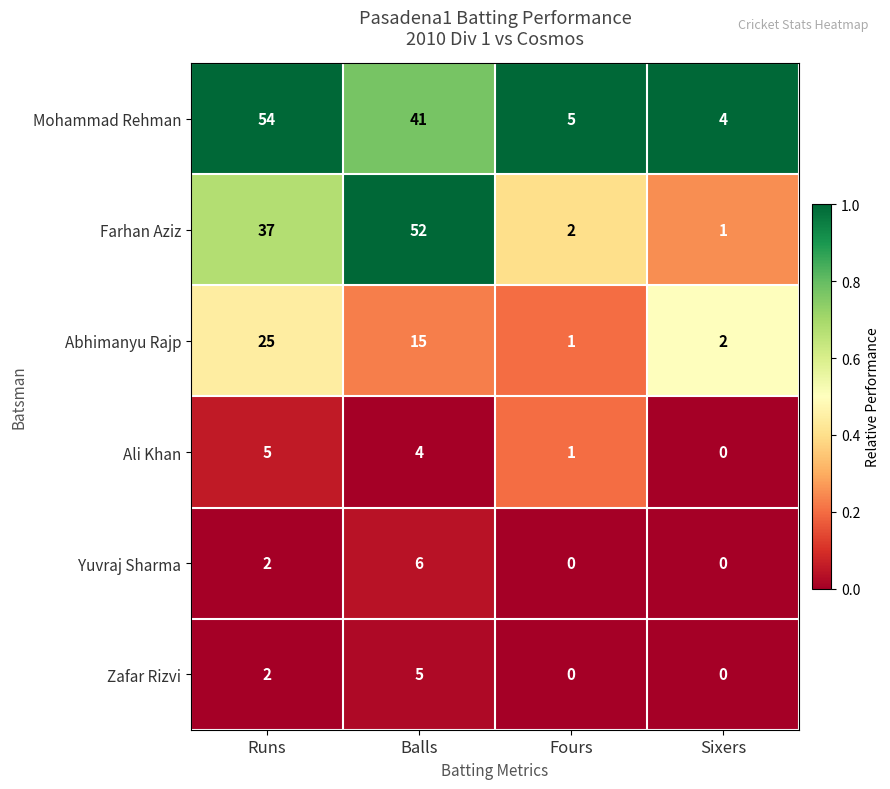

Is it true that Mohammad Rehman equals 60 at Balls?

False